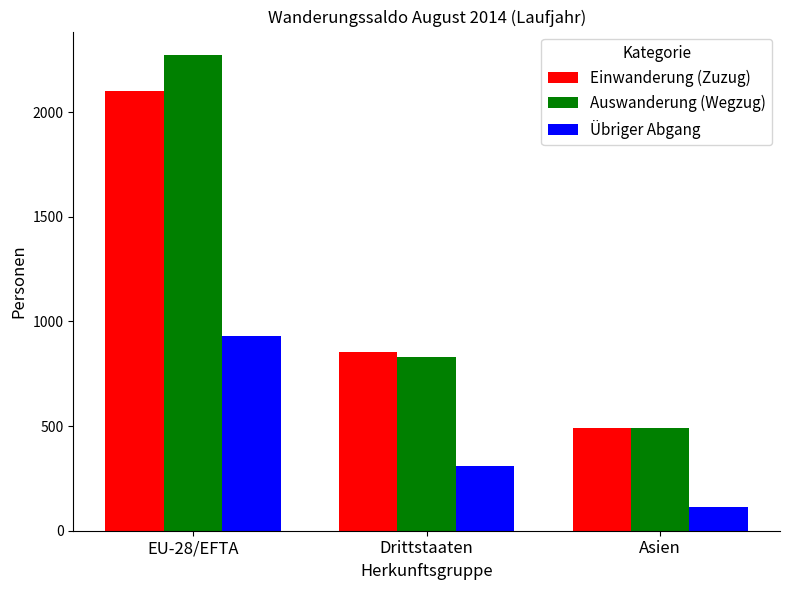

What is the value of the Übriger Abgang bar at the 3rd from the left?

114